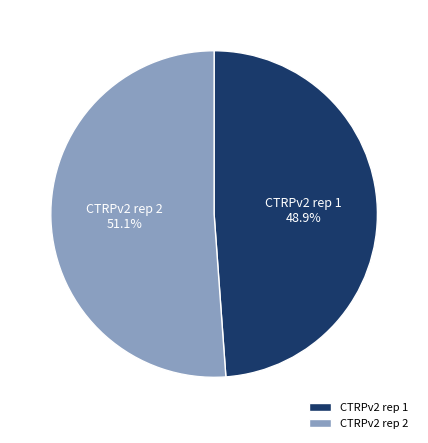

Rank the categories by value from lowest to highest.

CTRPv2 rep 1, CTRPv2 rep 2